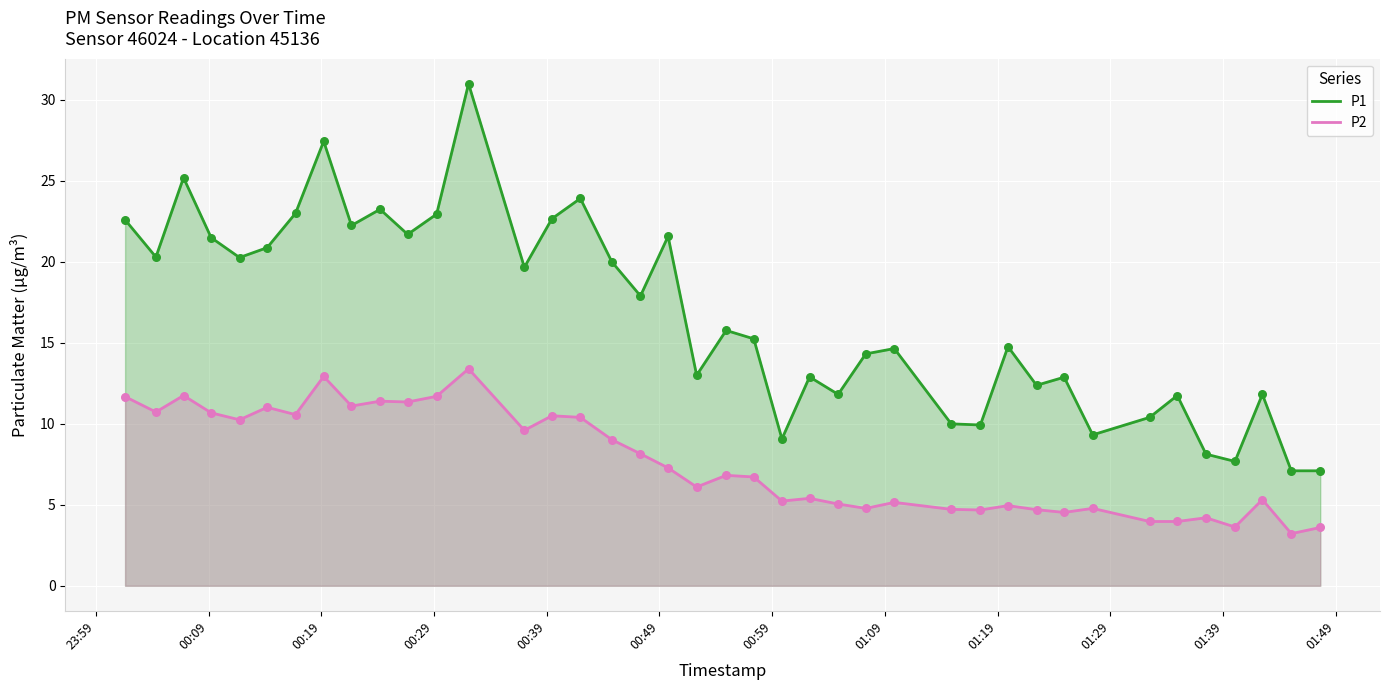

Which series has the largest total across all categories?

P1